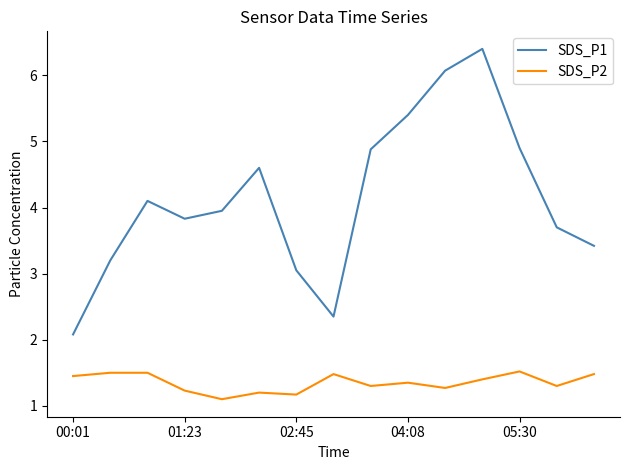

Rank the series by their maximum value, from highest to lowest.

SDS_P1, SDS_P2